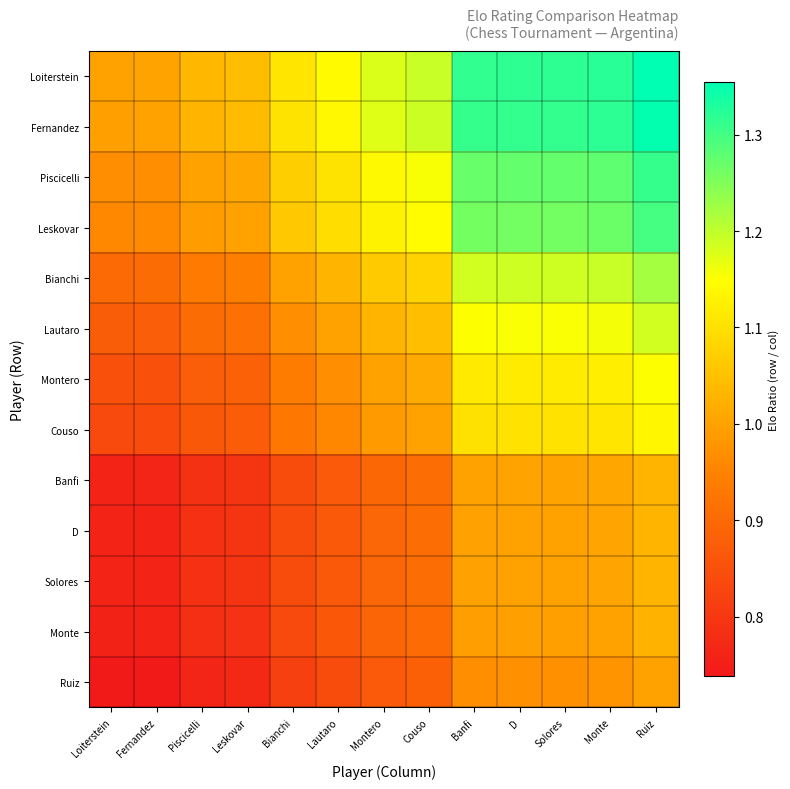

What is the difference between the highest and lowest values at Ruiz?

0.4